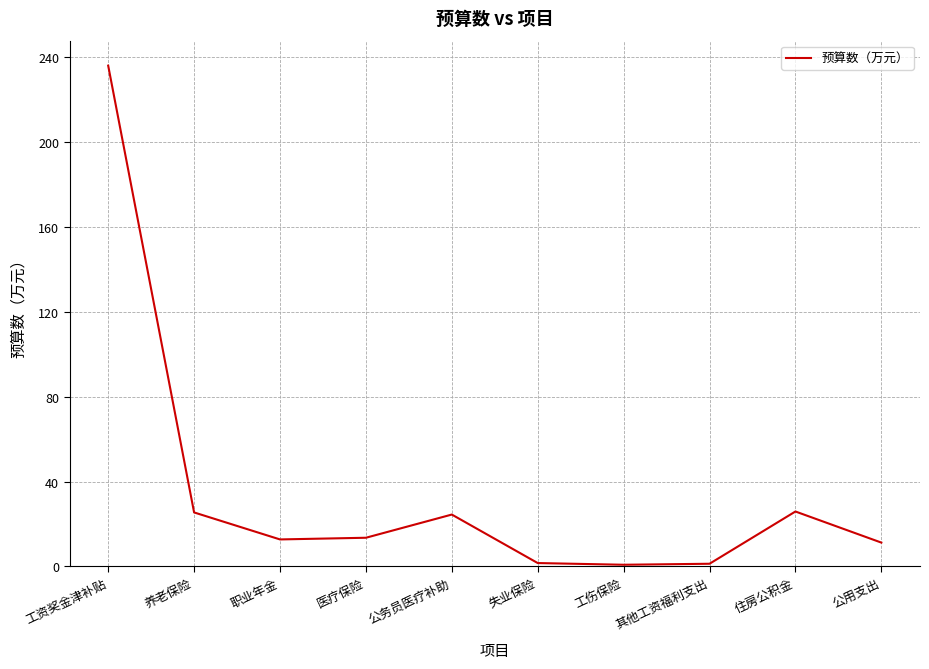

What position from the left is 公务员医疗补助?

5